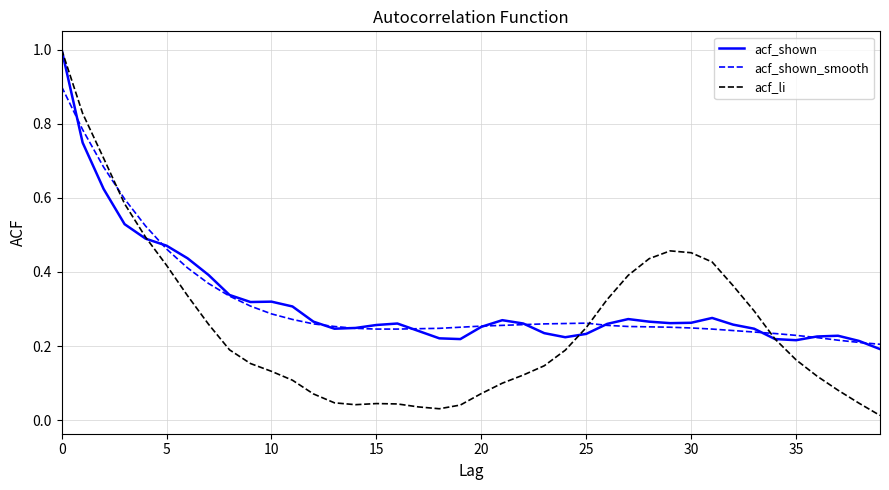

What is the maximum value for acf_li?

1.0